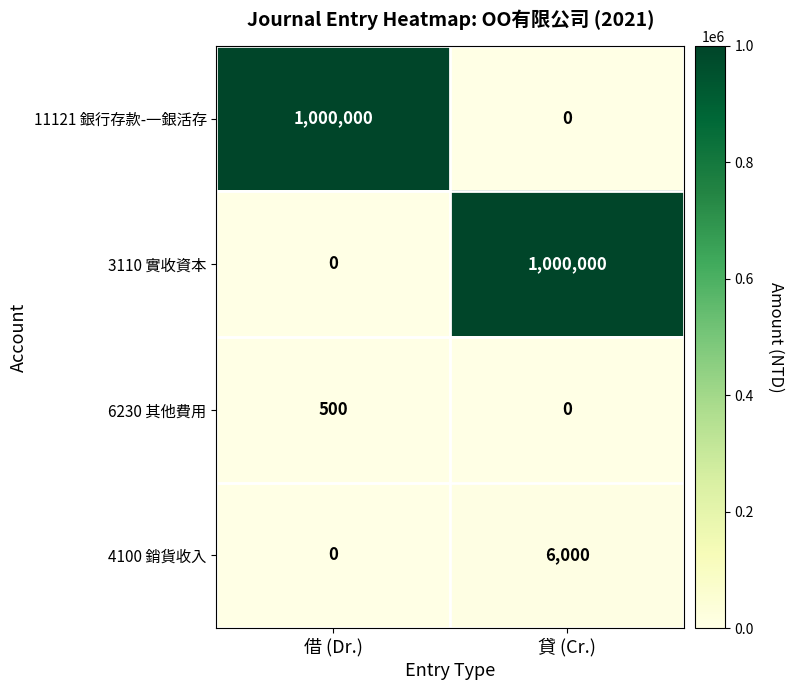

Reading left to right, what are all the values shown in this chart?

11121 銀行存款-一銀活存: 1000000	0
3110 實收資本: 0	1000000
6230 其他費用: 500	0
4100 銷貨收入: 0	6000